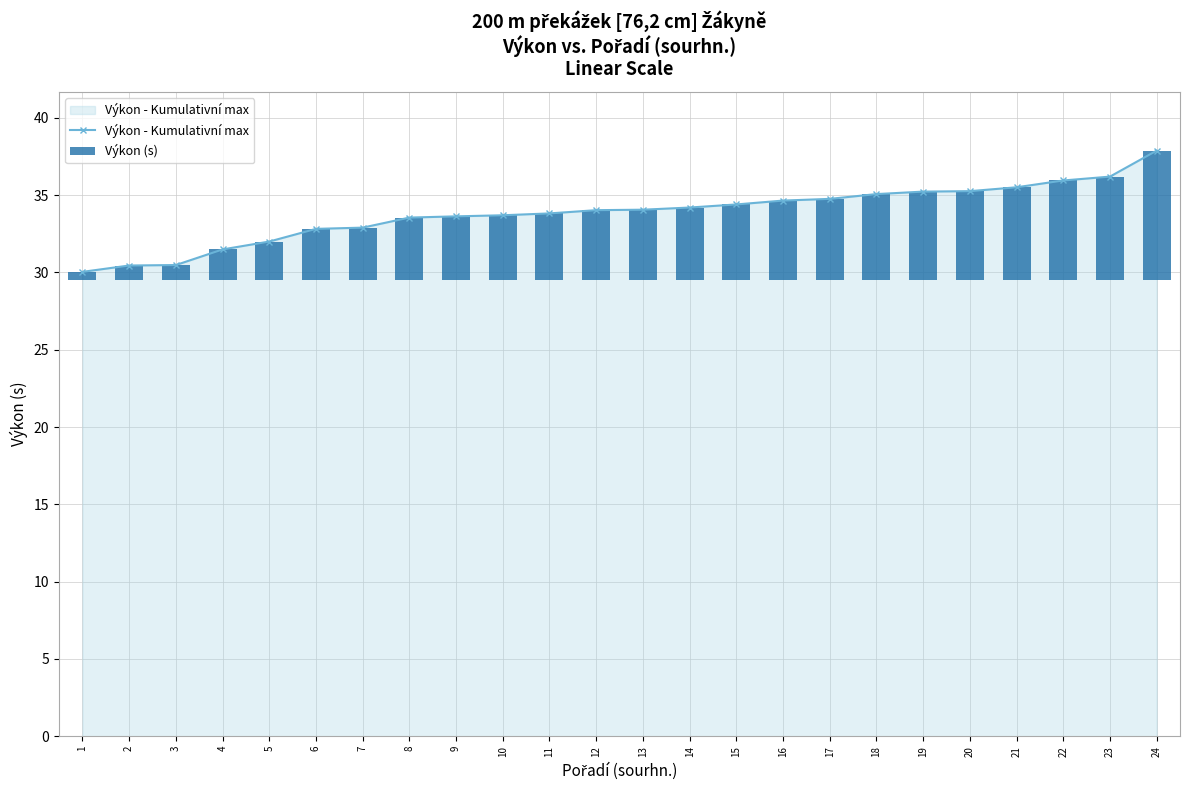

What are all the series names shown in the legend?

Výkon - Kumulativní max, Výkon (s)